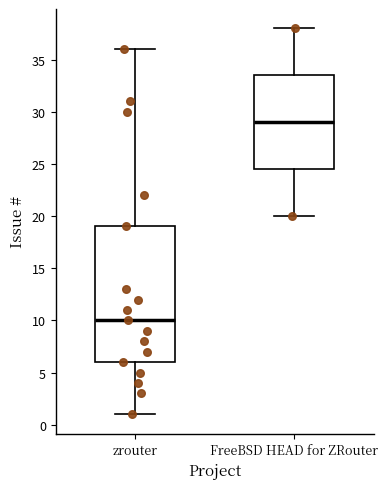

Reading left to right, read every box against the y-axis: the position of its median line, the range the box covers, and the ends of its whiskers. The values are not printed on the chart, so give them approximately, as read against the axis.

zrouter: median 10.0, box 6.0 to 19.0, whiskers 1.0 to 36.0
FreeBSD HEAD for ZRouter: median 29.0, box 24.5 to 33.5, whiskers 20.0 to 38.0